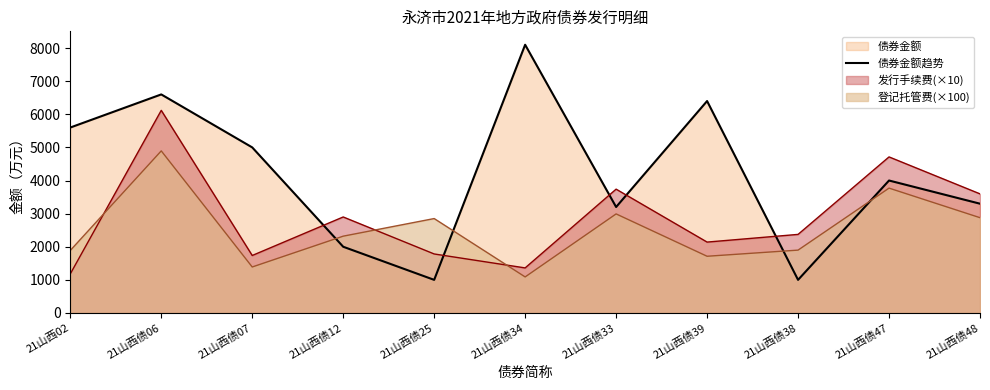

Read the value at 21山西债06, to the nearest 10.

6600